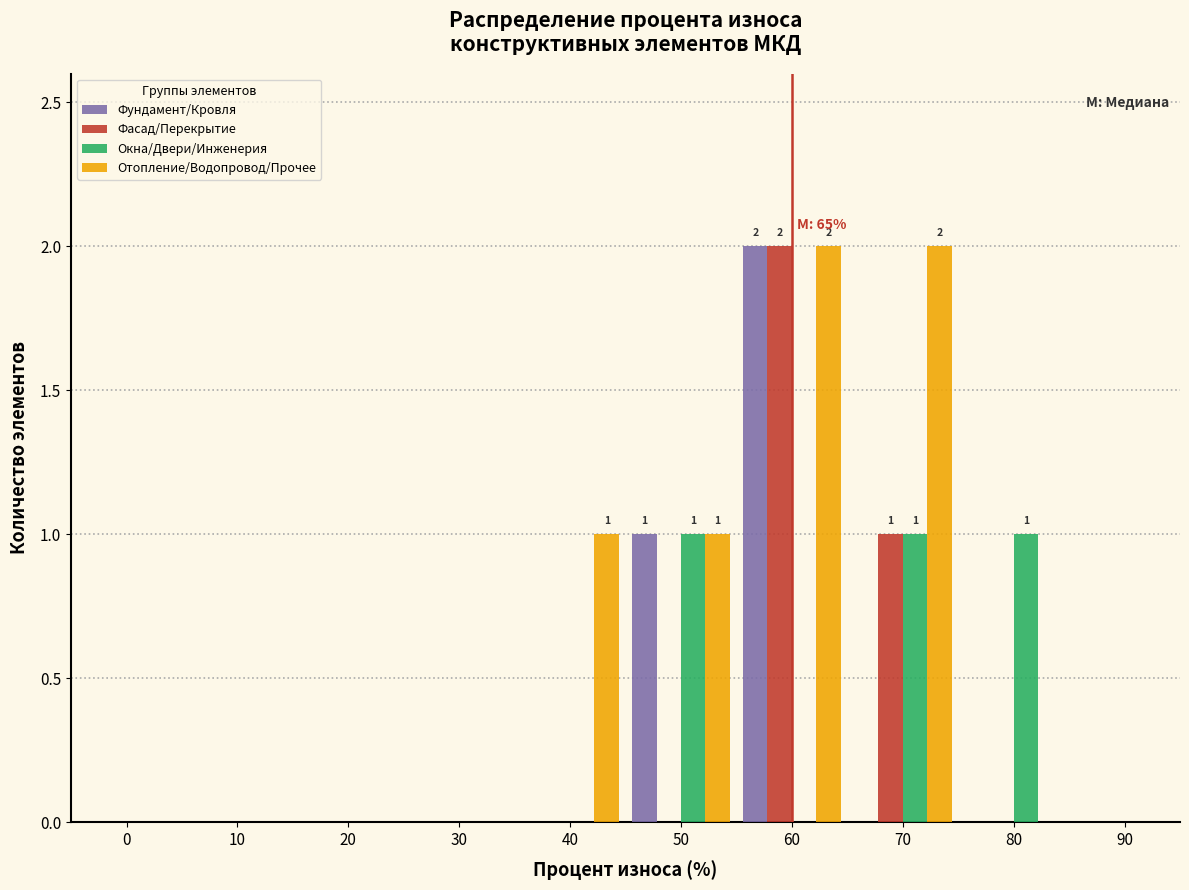

The Фундамент/Кровля series shows 0 at 10. True or false?

True